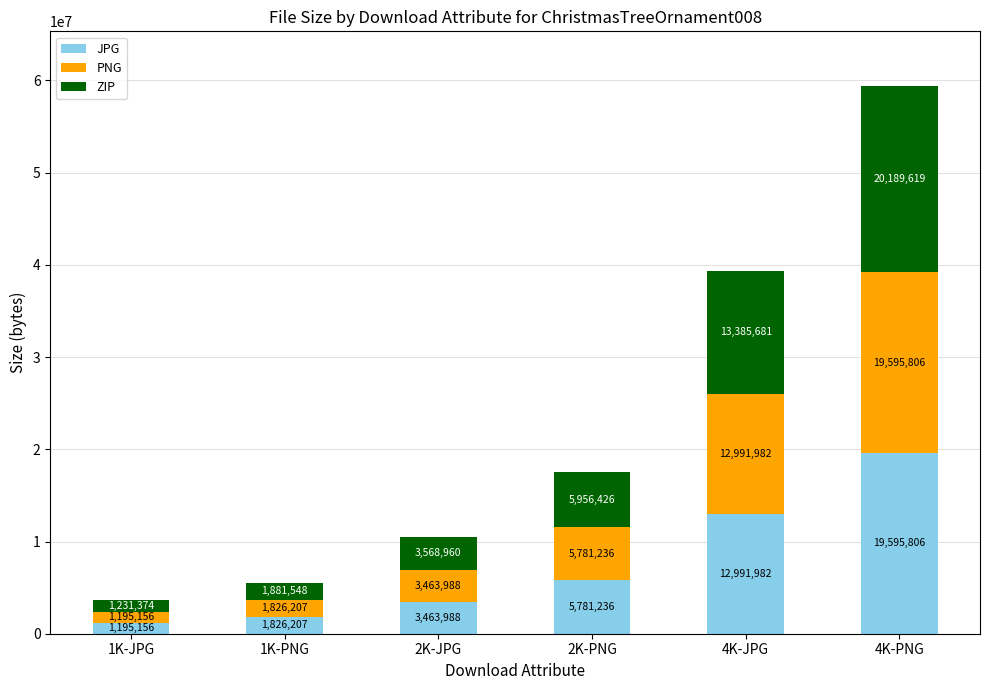

What is the sum of all JPG values?

44854375